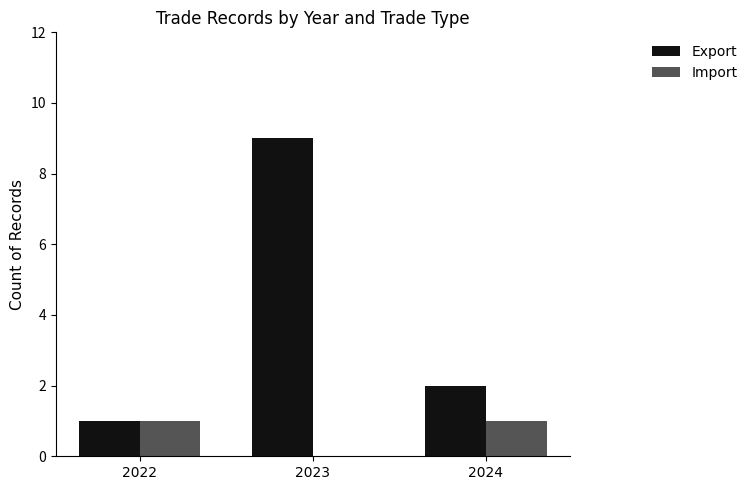

Where is Export nearest to the value 5?

2024